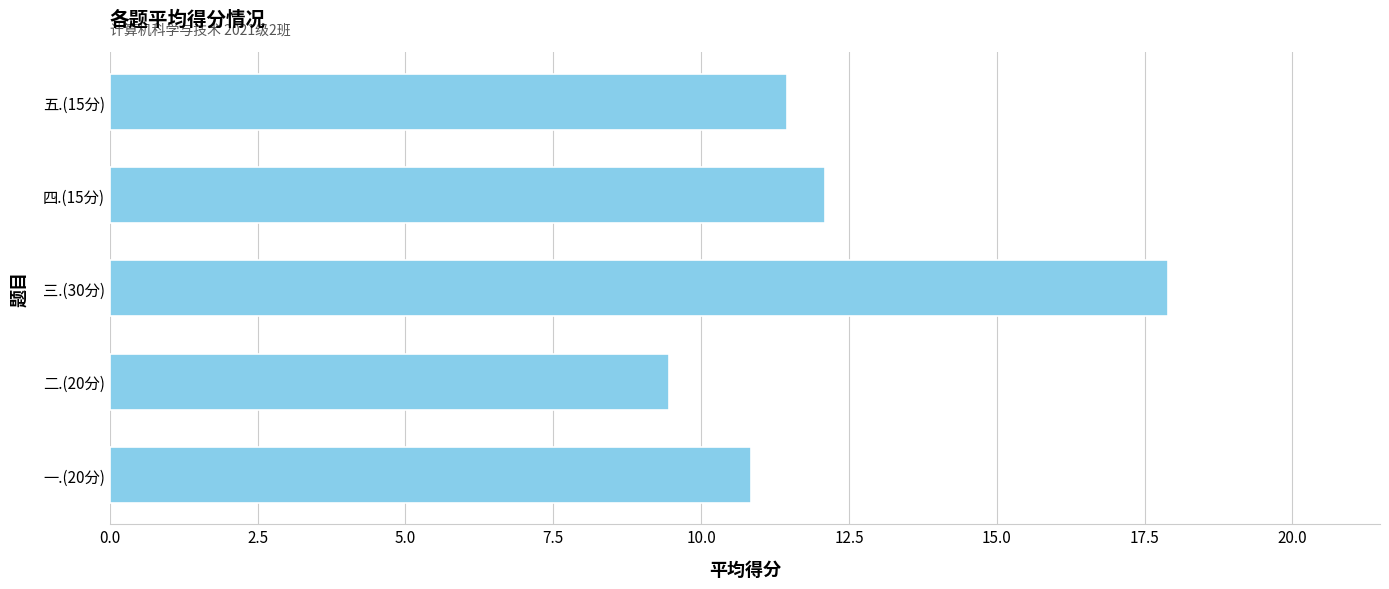

Is it true that the value at 五.(15分) is 11.4?

True